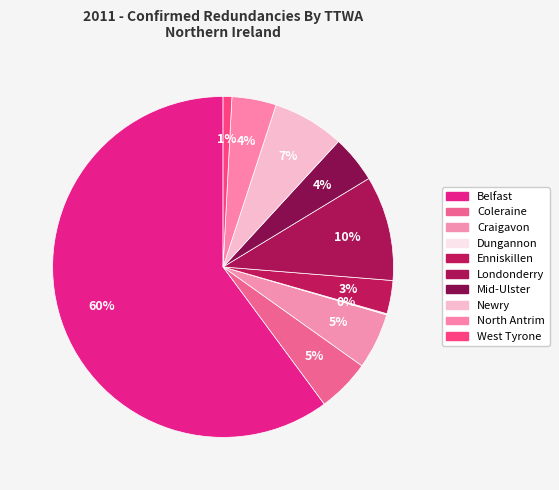

To the nearest percent, what is the difference between the North Antrim and Craigavon slice percentages?

1%